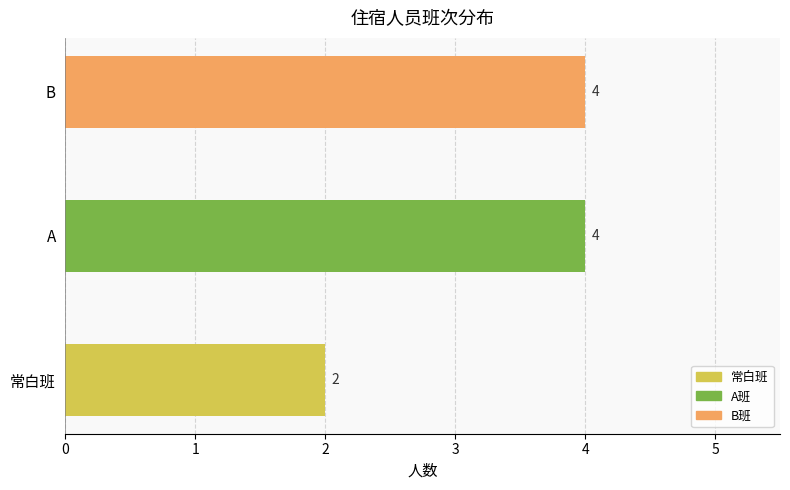

What is the sum of all values?

10